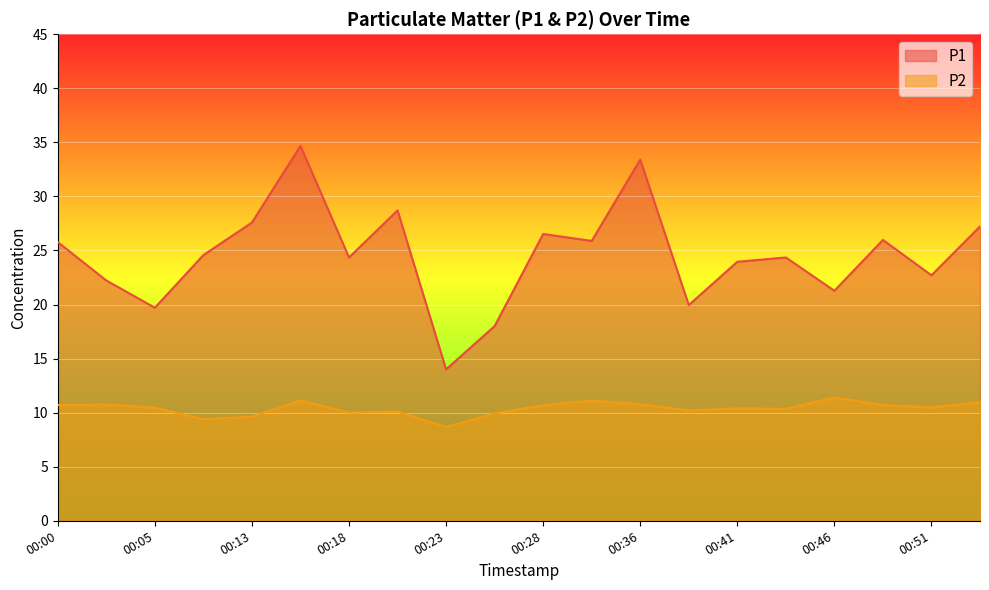

What is the sum of all P1 values?

490.8